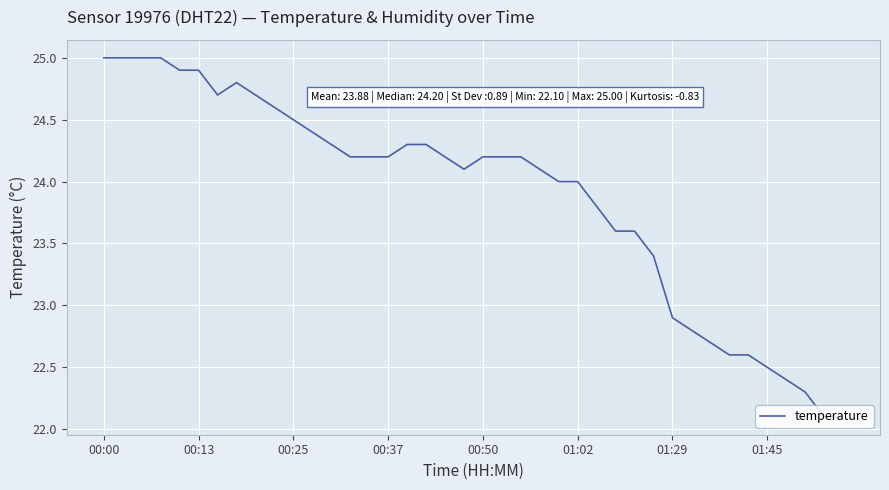

How many lines are shown in the chart?

1